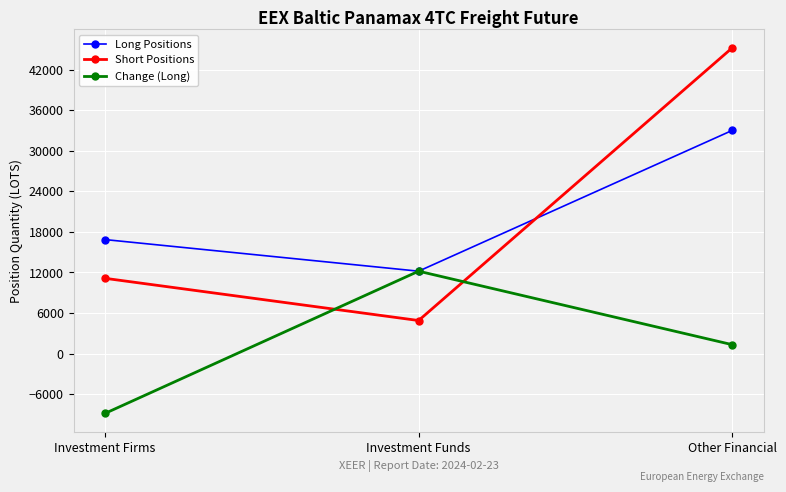

What is the label of the 1st point from the left?

Investment Firms